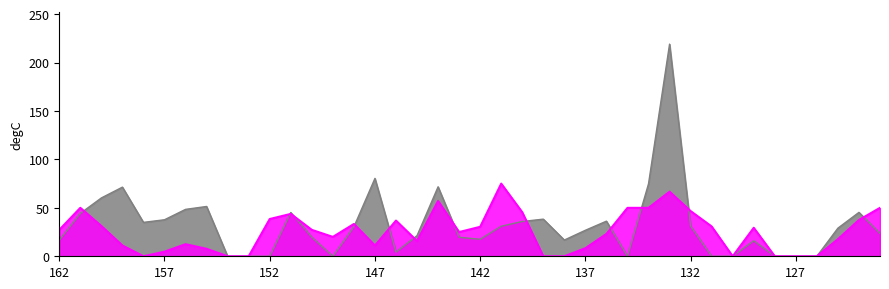

At which category does the chart reach its peak across all series?

133